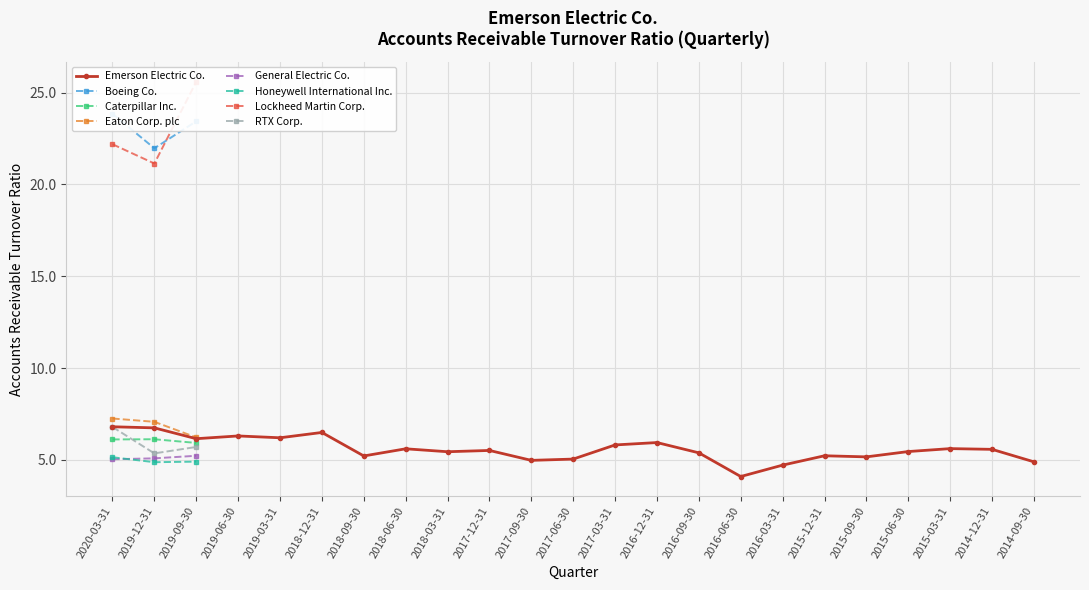

True or false: the data shows 5.6 at 2014-12-31.

True